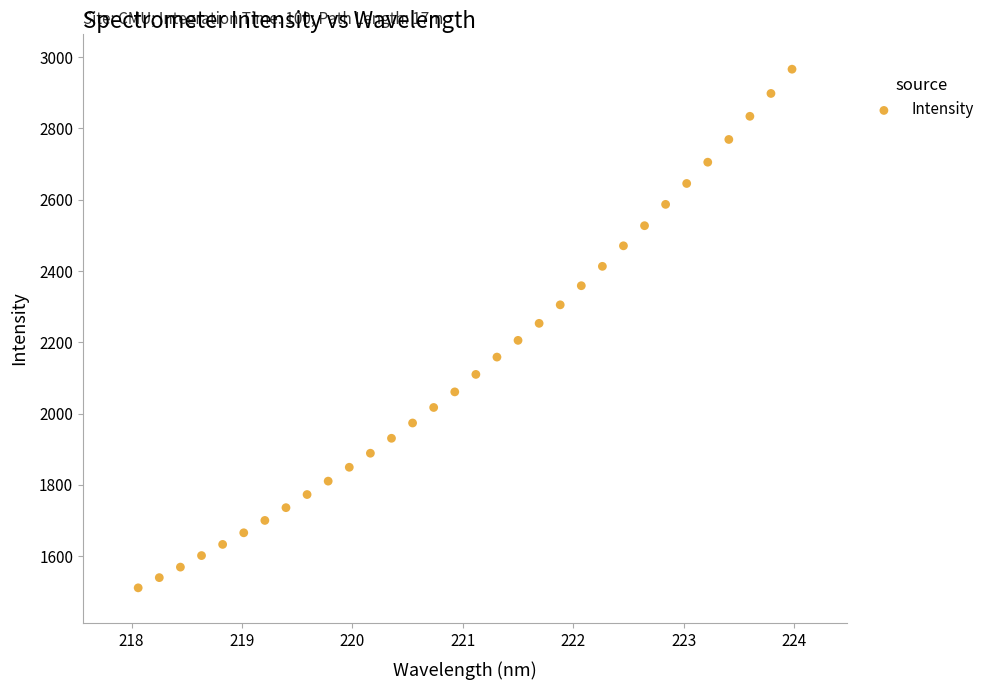

What is the range of X values (max minus min)?

5.9